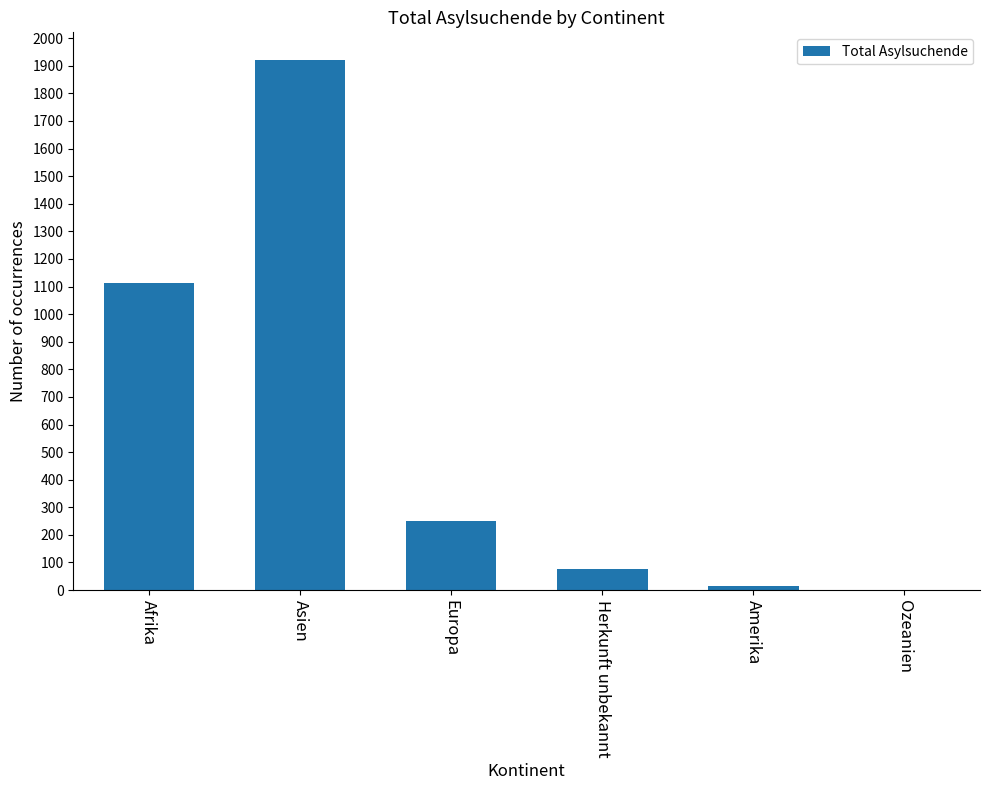

What value does the data have at Europa, to the nearest 50?

250